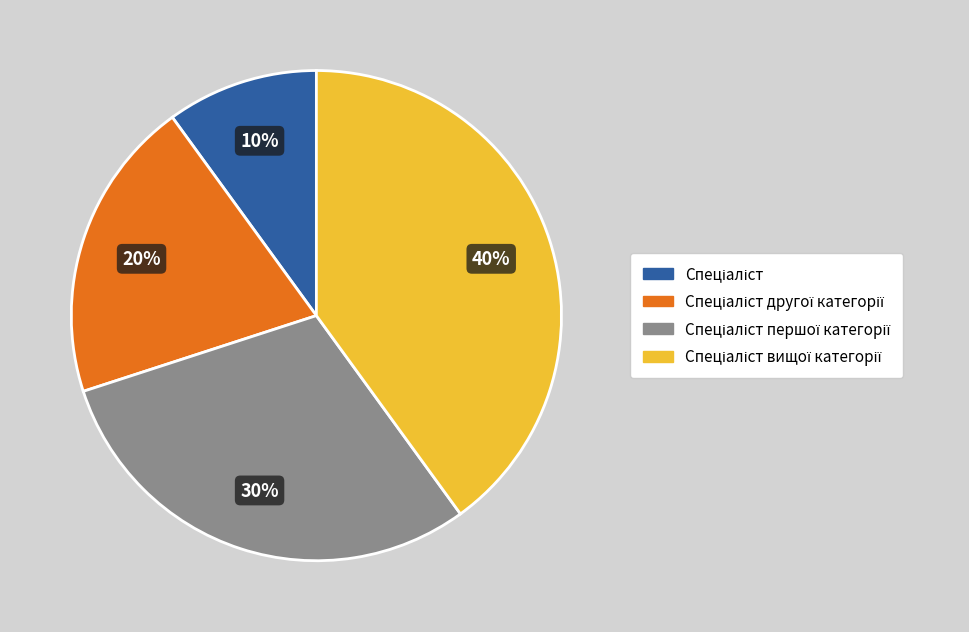

To the nearest percent, what is the average slice percentage?

25%